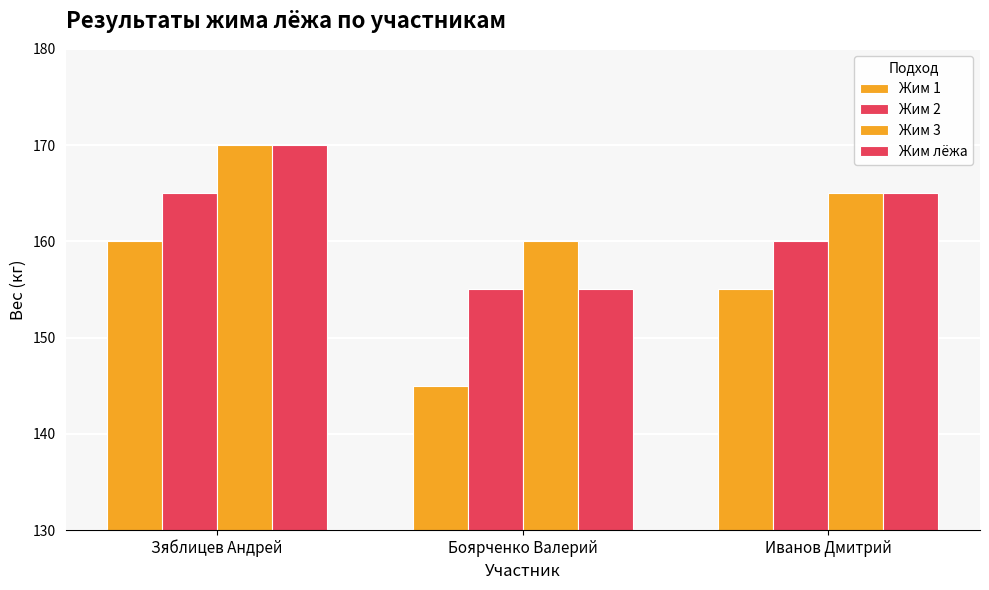

How many bars are there in each group?

4